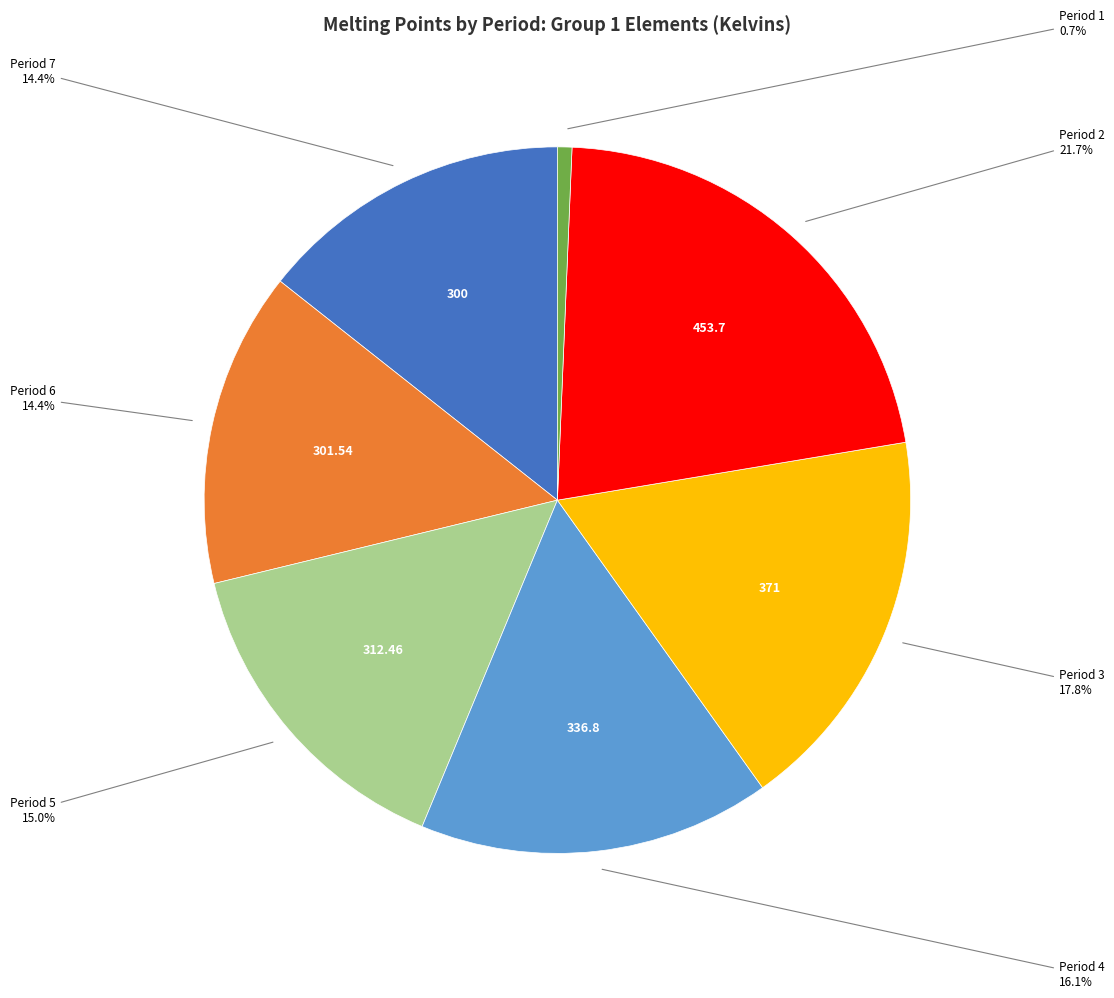

Is there a majority slice in this chart?

No